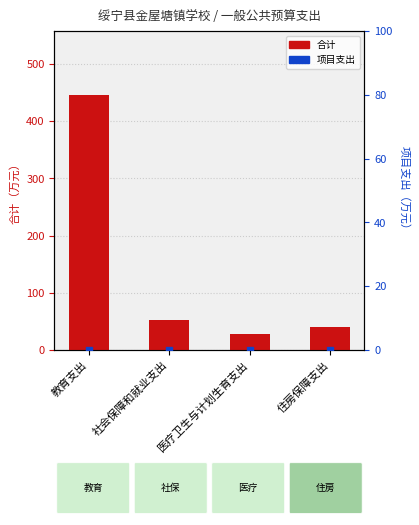

What position from the right is 教育支出?

4